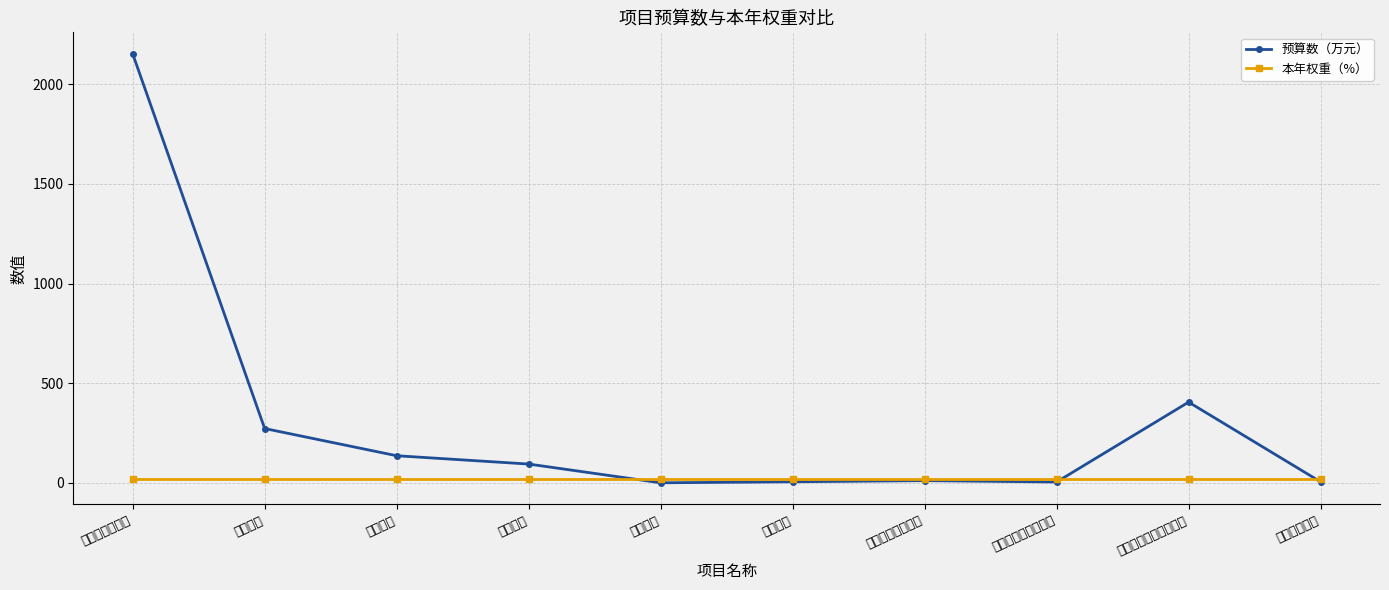

What is the greatest value displayed?

2152.4